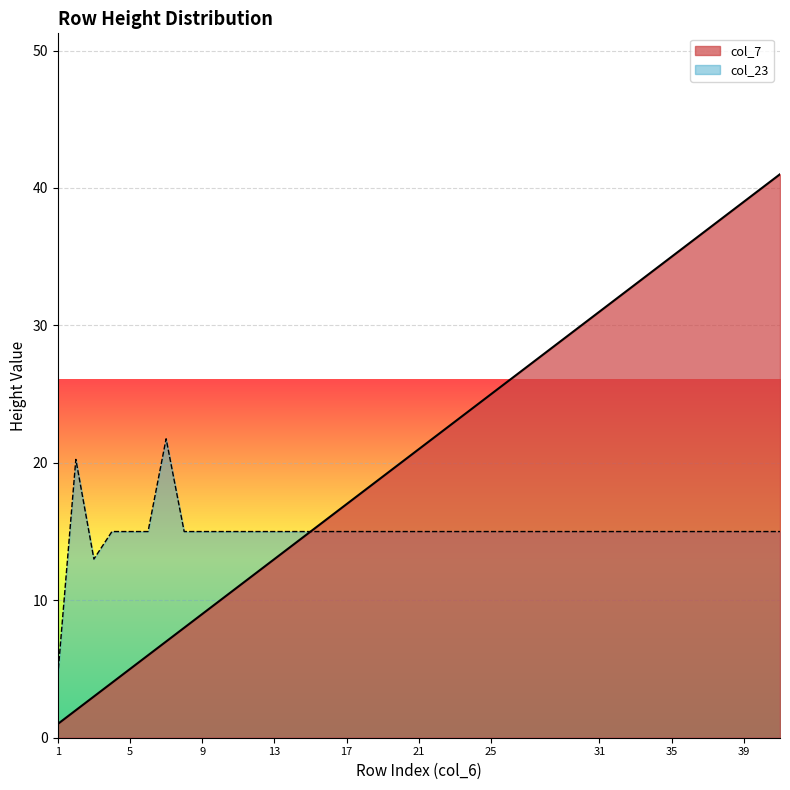

At which category does the chart reach its minimum across all series?

1